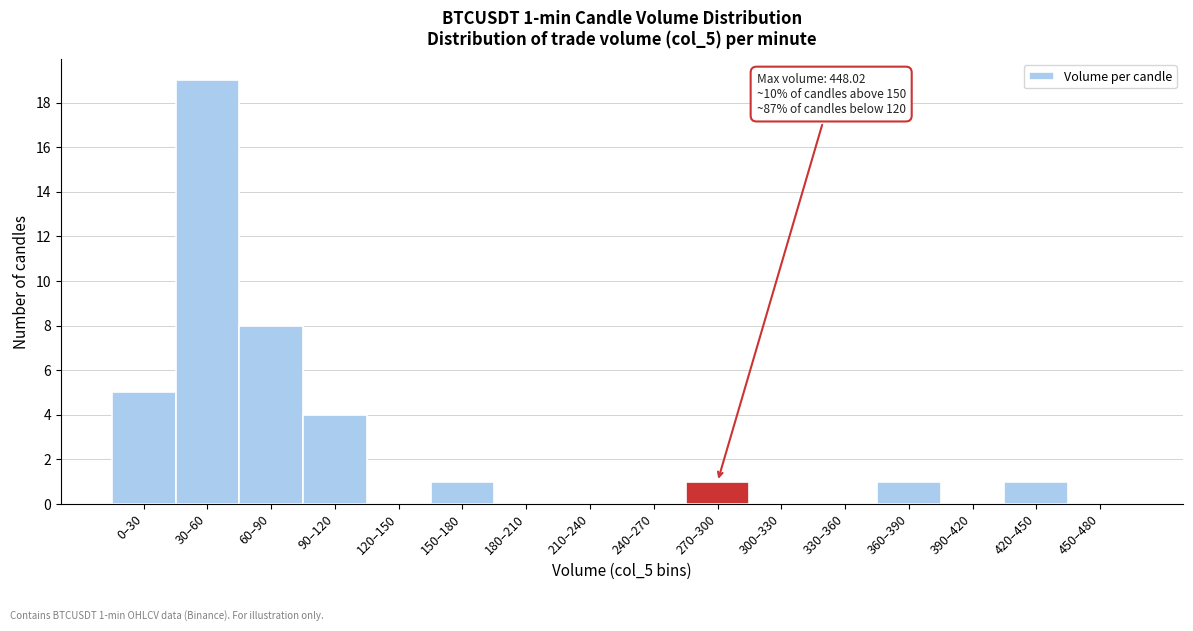

Reading left to right, list all the values displayed in this chart.

0–30=5	30–60=19	60–90=8	90–120=4	120–150=0	150–180=1	180–210=0	210–240=0	240–270=0	270–300=1	300–330=0	330–360=0	360–390=1	390–420=0	420–450=1	450–480=0